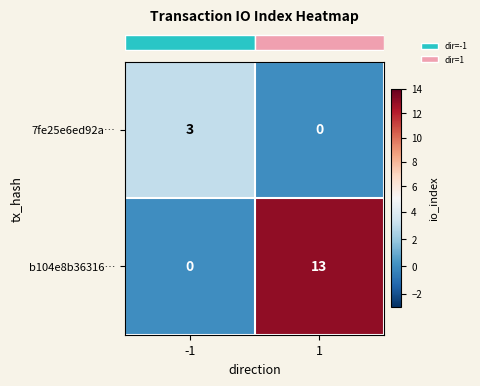

Reading left to right, what are all the values shown in this chart?

7fe25e6ed92a…: -1=3	1=0
b104e8b36316…: -1=0	1=13